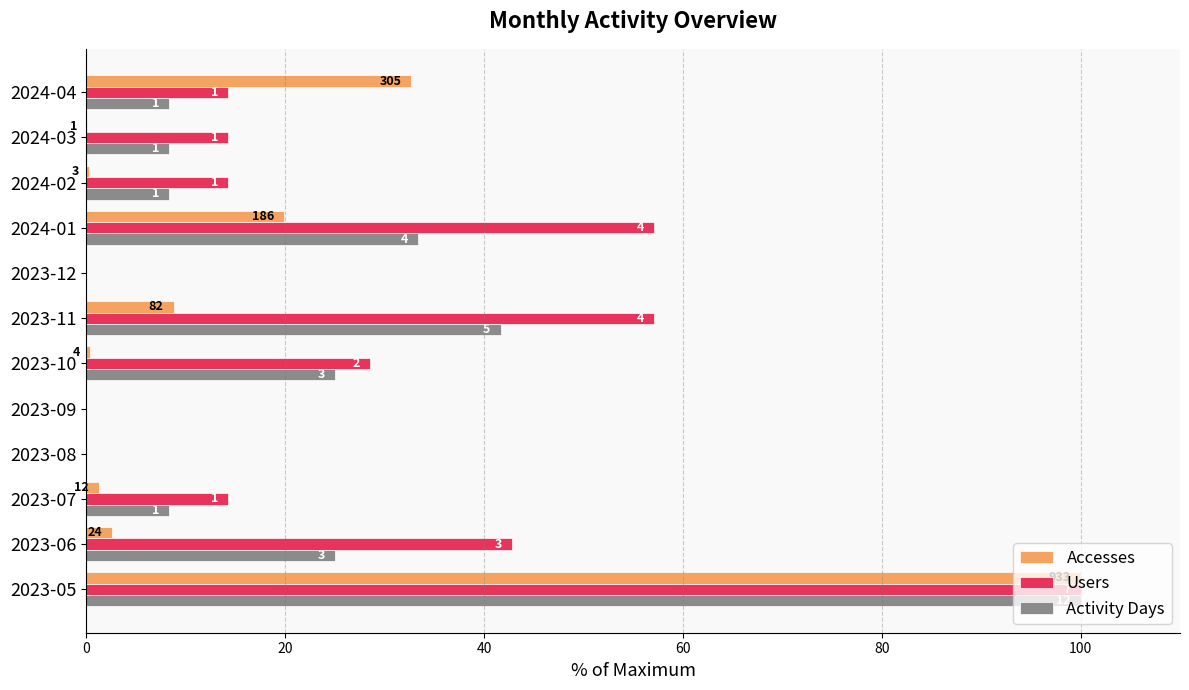

What are all the series names shown in the legend?

Accesses, Users, Activity Days